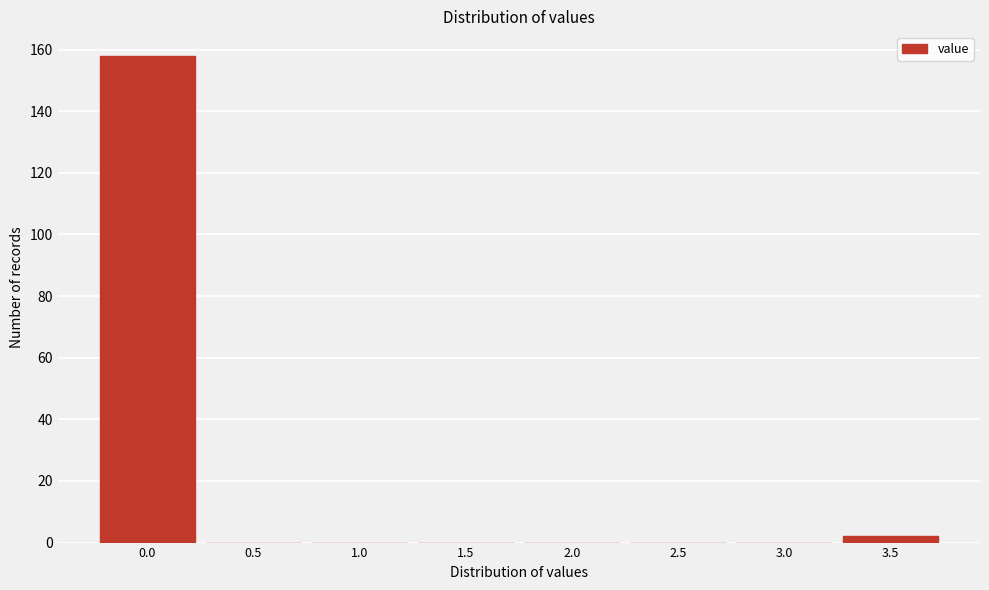

Reading left to right, transcribe all the data shown in this chart.

0.0=158	0.5=0	1.0=0	1.5=0	2.0=0	2.5=0	3.0=0	3.5=2